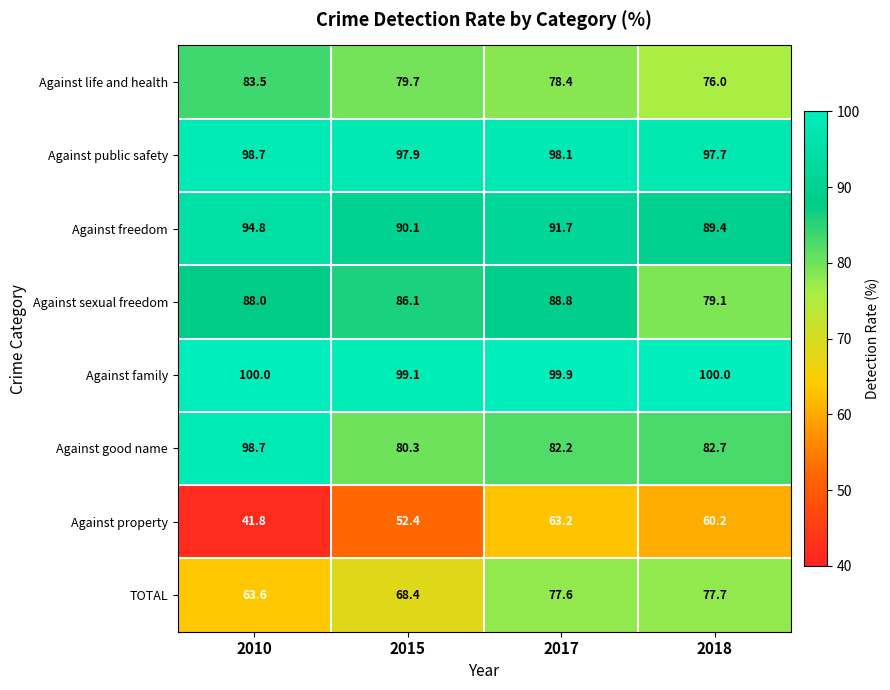

Which category has the lowest value in the TOTAL series?

2010